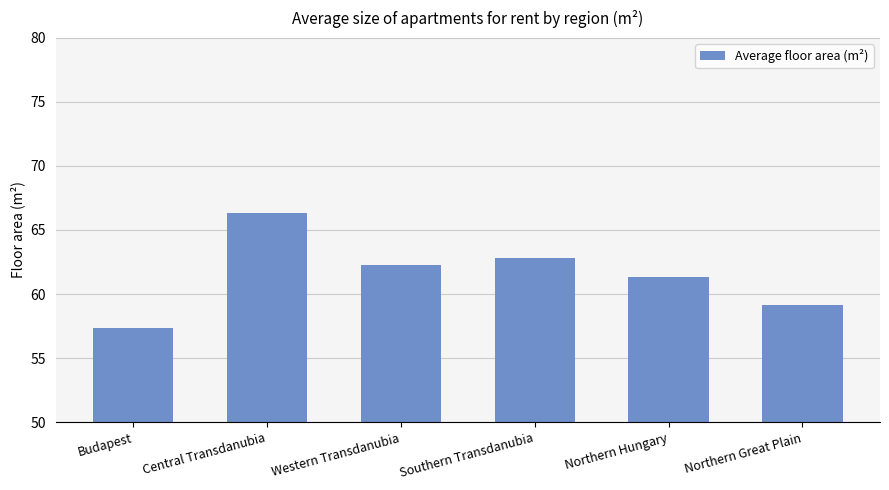

Rank the categories by value from lowest to highest.

Budapest, Northern Great Plain, Northern Hungary, Western Transdanubia, Southern Transdanubia, Central Transdanubia